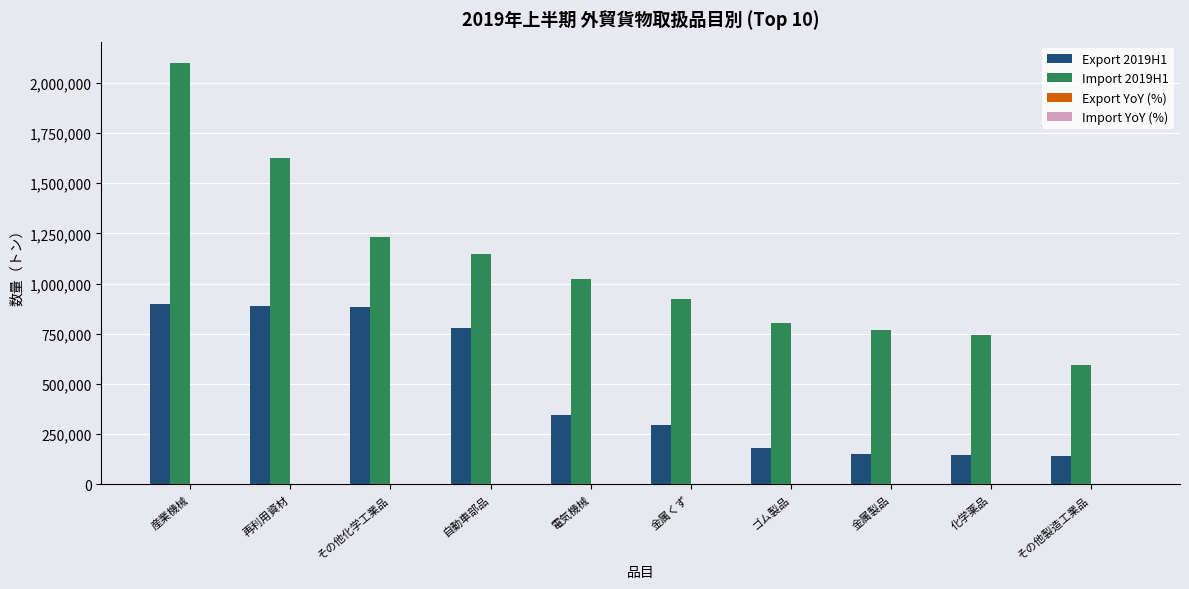

Which series has the largest total across all categories?

Import 2019H1